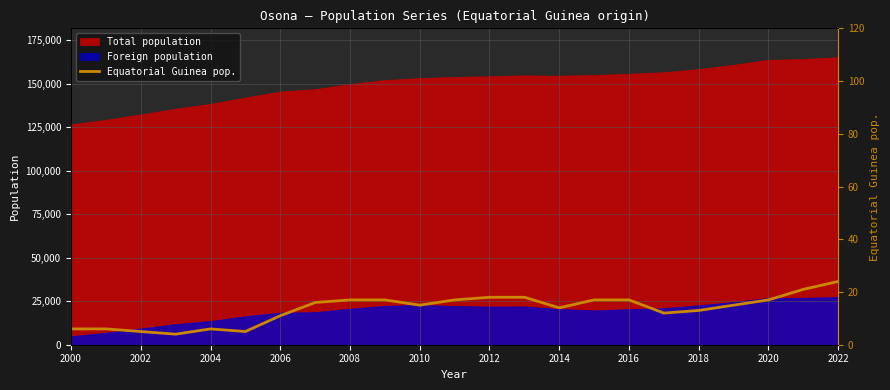

What is the minimum value for Foreign population?

4936